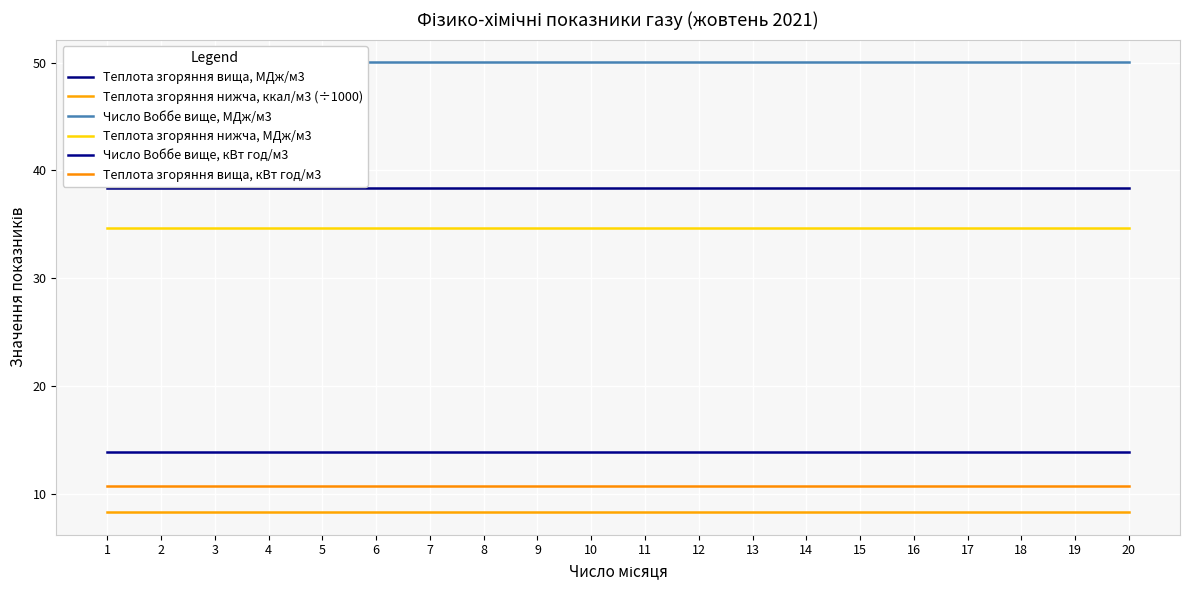

The Теплота згоряння вища, кВт год/м3 series shows 10.7 at 7. True or false?

True